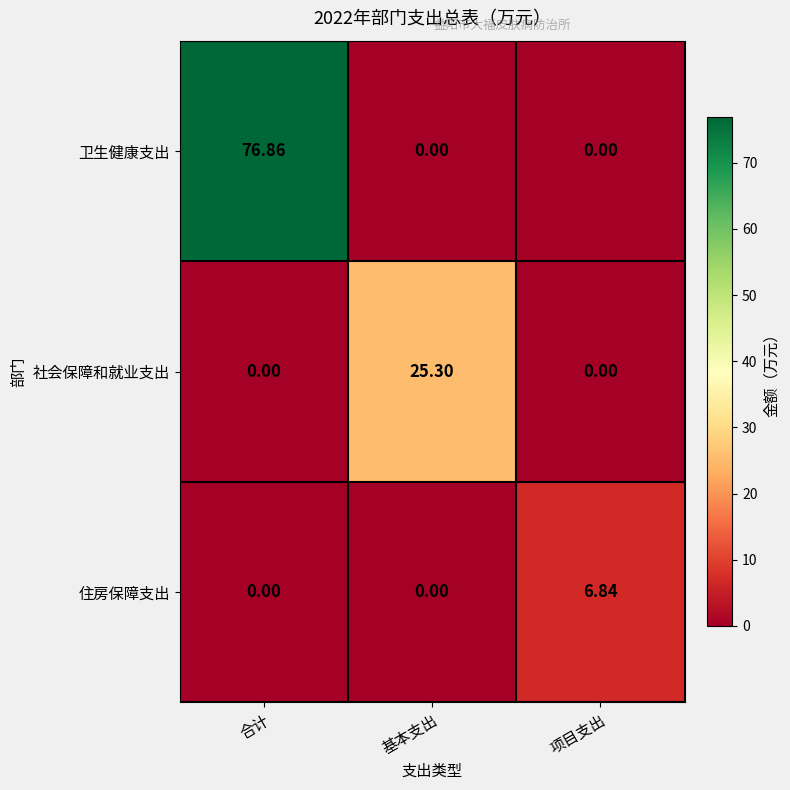

Between 基本支出 and 项目支出, which series saw the biggest shift?

社会保障和就业支出